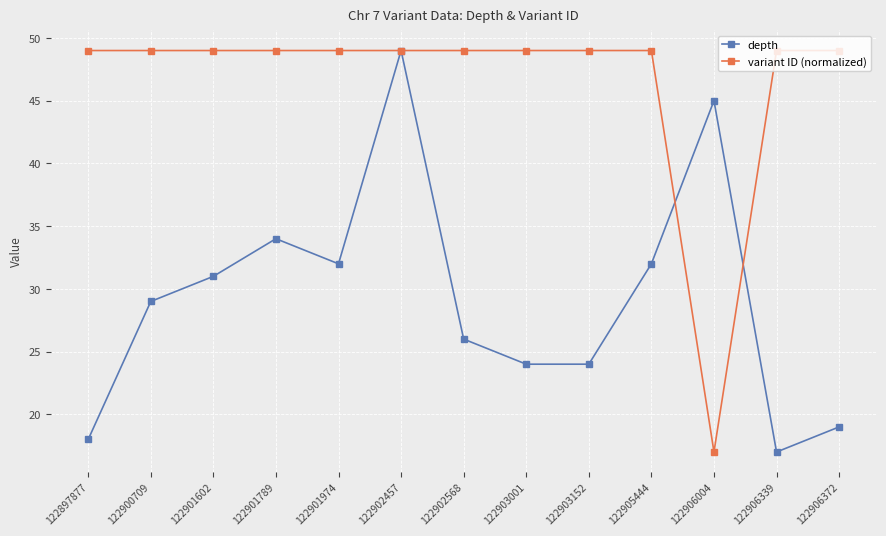

The variant ID (normalized) series shows 49.0 at 122905444. True or false?

True